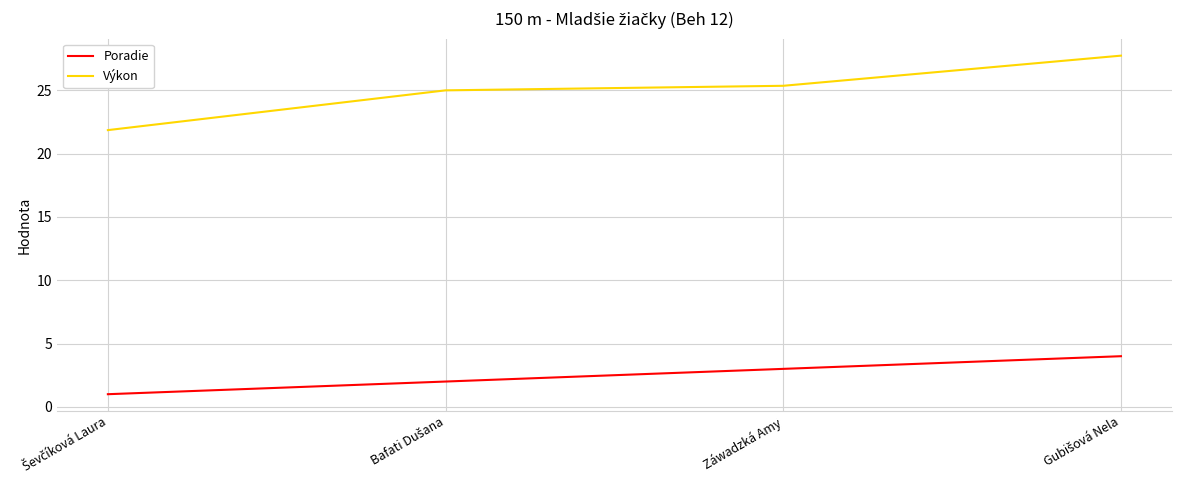

What is the lowest value of the Výkon series?

21.9